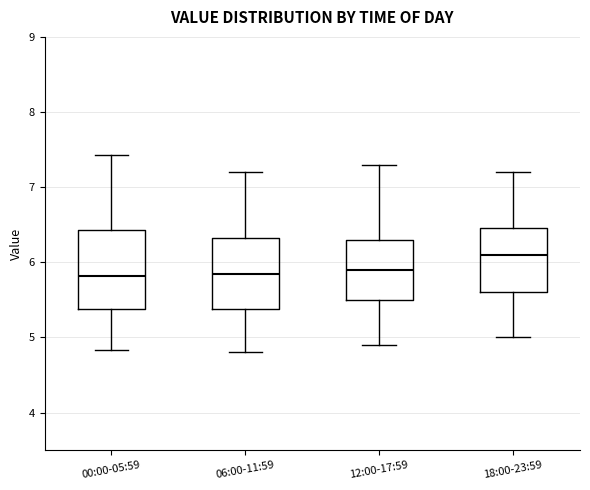

Reading left to right, read every box against the y-axis: the position of its median line, the range the box covers, and the ends of its whiskers. The values are not printed on the chart, so give them approximately, as read against the axis.

00:00-05:59: median 5.8, box 5.4 to 6.4, whiskers 4.8 to 7.4
06:00-11:59: median 5.9, box 5.4 to 6.3, whiskers 4.8 to 7.2
12:00-17:59: median 5.9, box 5.5 to 6.3, whiskers 4.9 to 7.3
18:00-23:59: median 6.1, box 5.6 to 6.5, whiskers 5.0 to 7.2